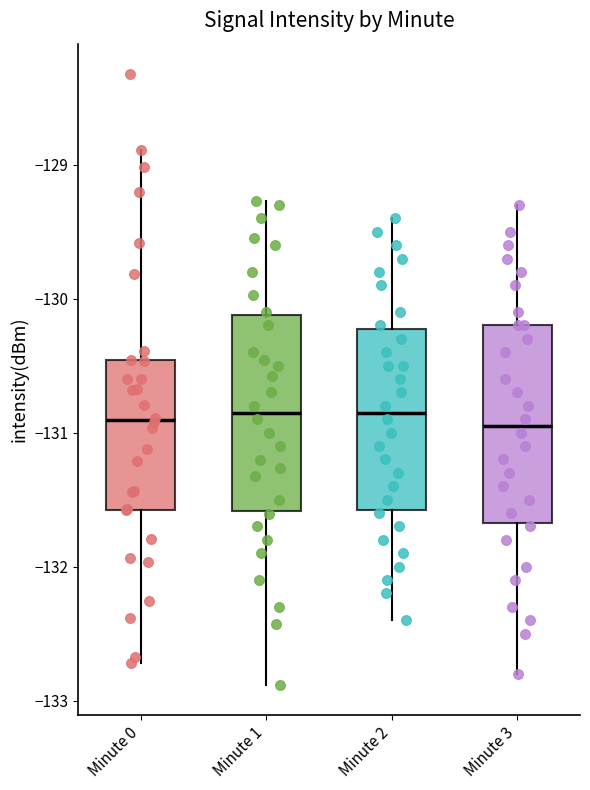

Where does the median line of the box for Minute 3 sit on the y-axis? The values are not printed on the chart, so give them approximately, as read against the axis.

-130.9